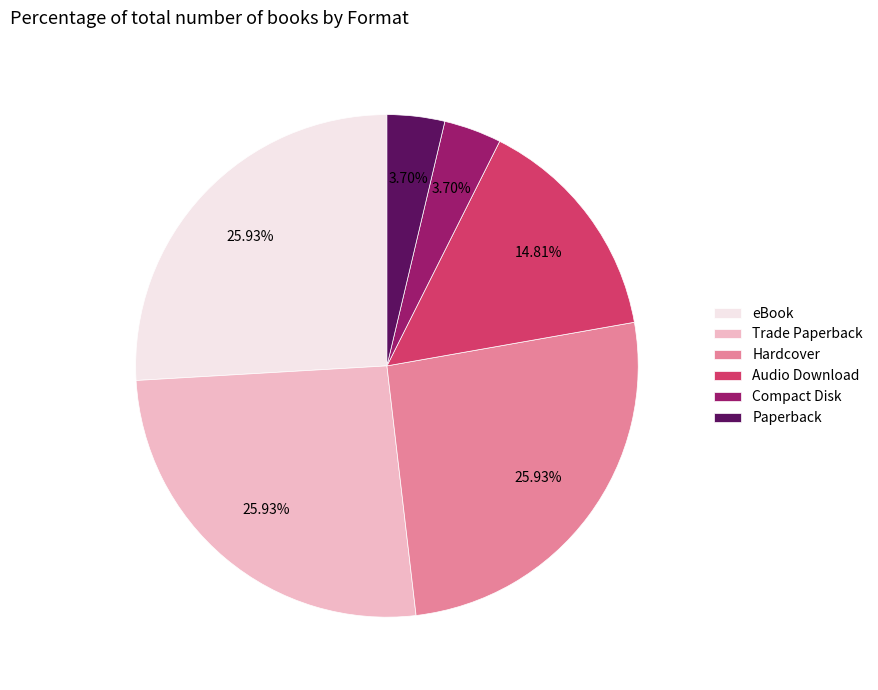

To the nearest percent, what portion does Audio Download represent?

15%